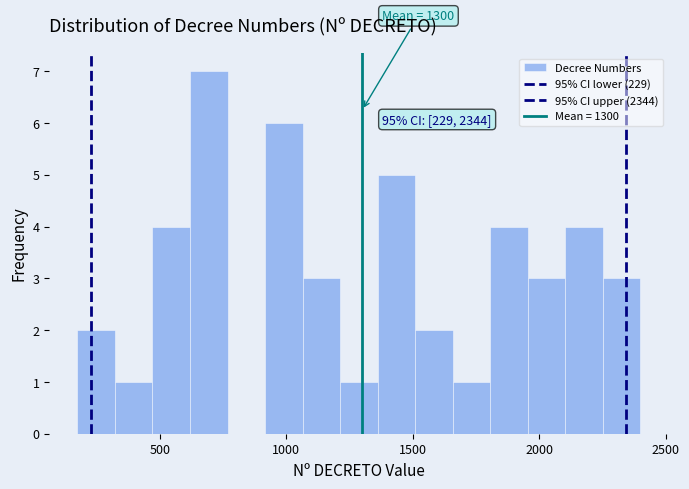

Read against the x-axis, roughly where is the centre of the tallest bar?

700